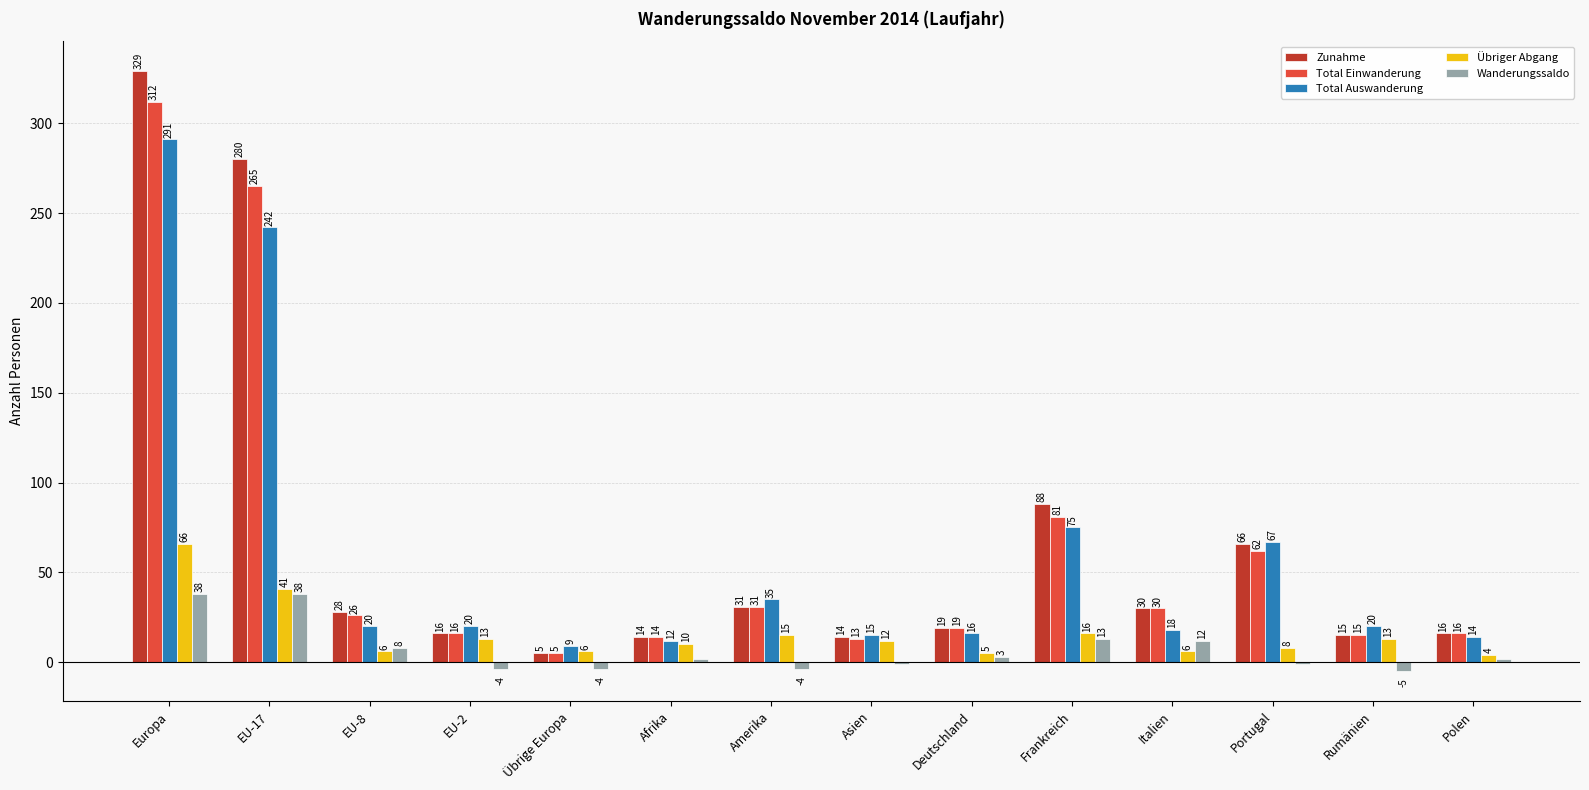

What is the sum of all Total Auswanderung values?

854